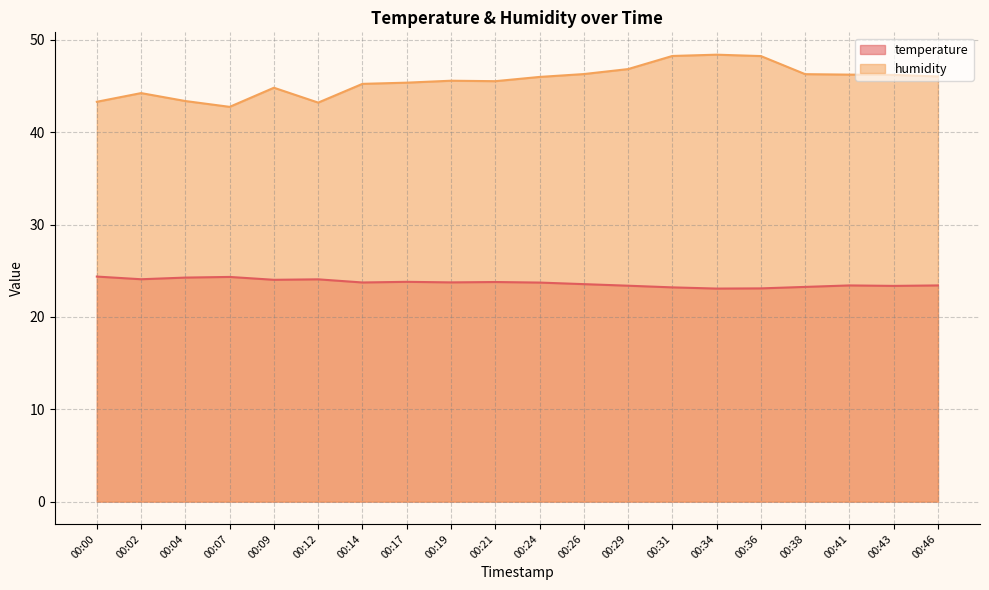

List the series in order of their overall mean, lowest first.

temperature, humidity